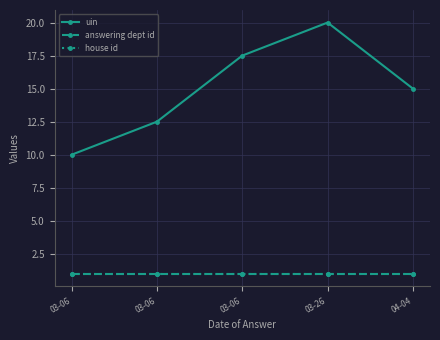

What is the spread (max minus min) of values at 04-04?

14.0